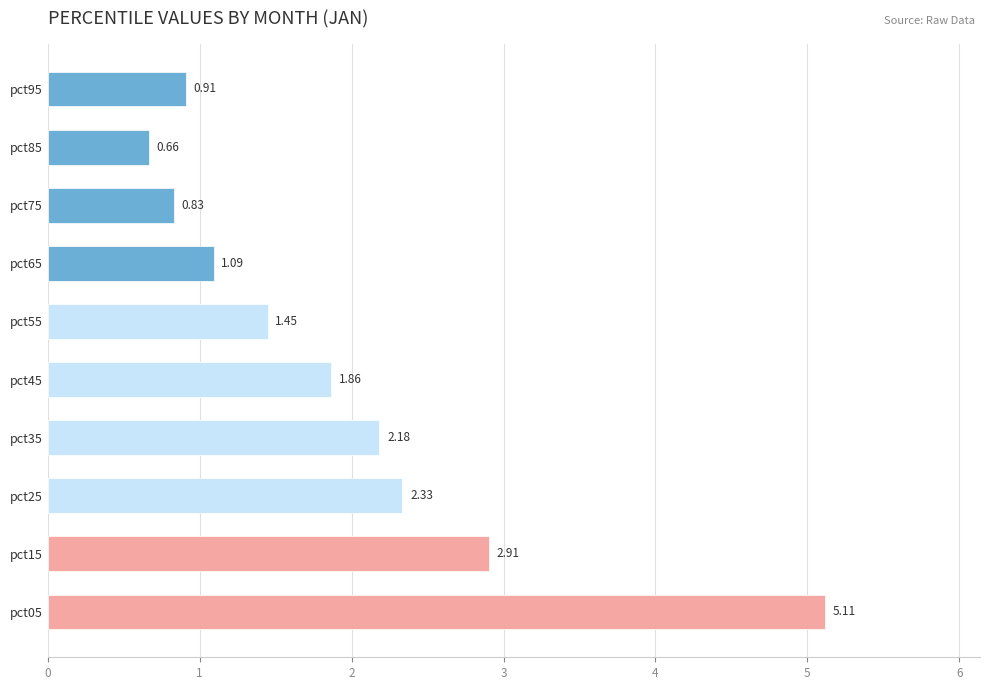

What is the change in value from pct25 to pct45?

-0.5